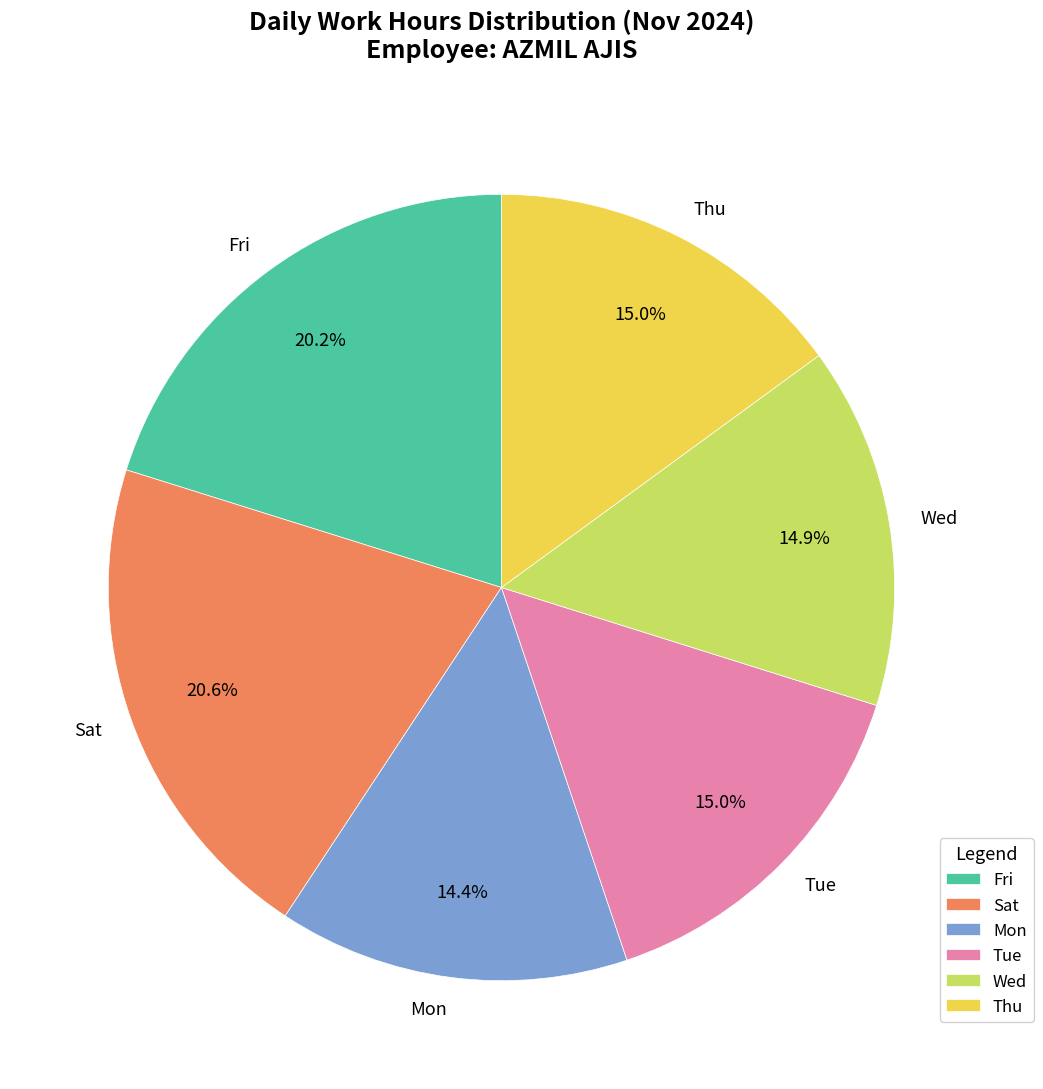

What is the ratio of the value at Tue to the value at Mon?

1.0